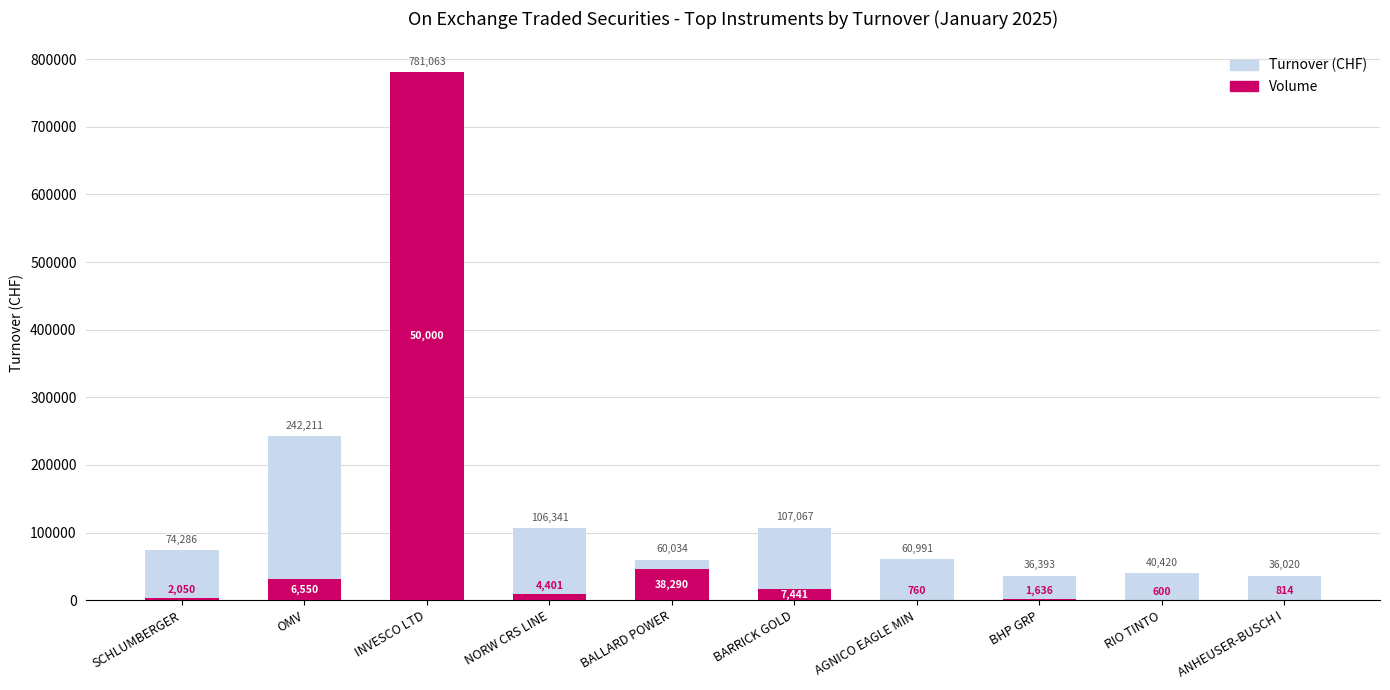

At how many categories does at least one series exceed 632366?

1